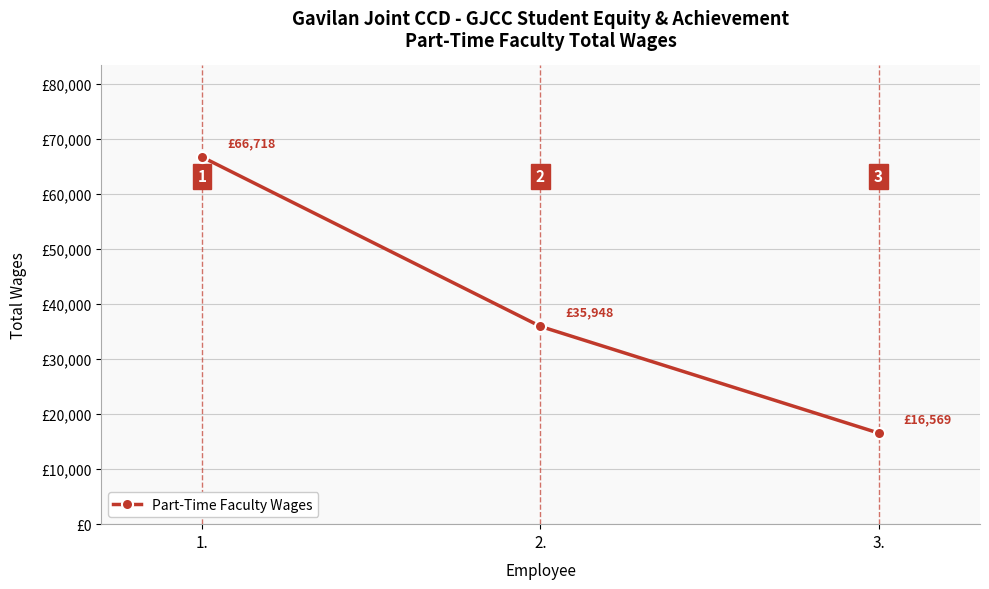

How many distinct data groups are displayed?

1